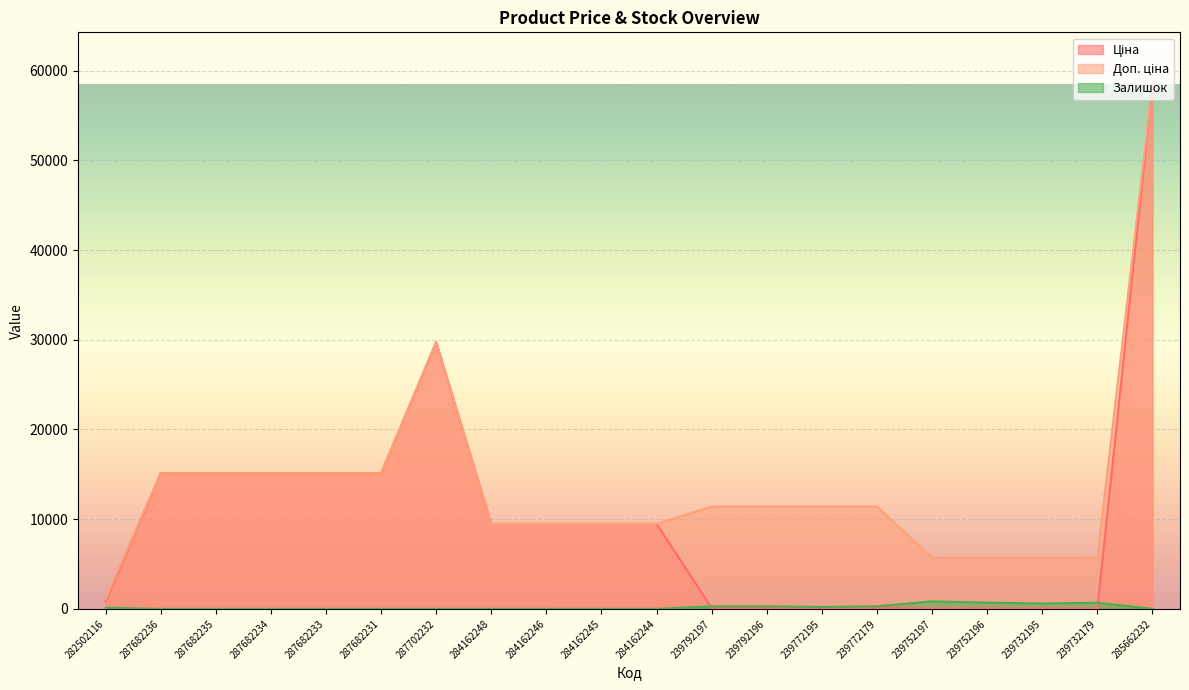

At which category is the sum across all series the highest?

285662232